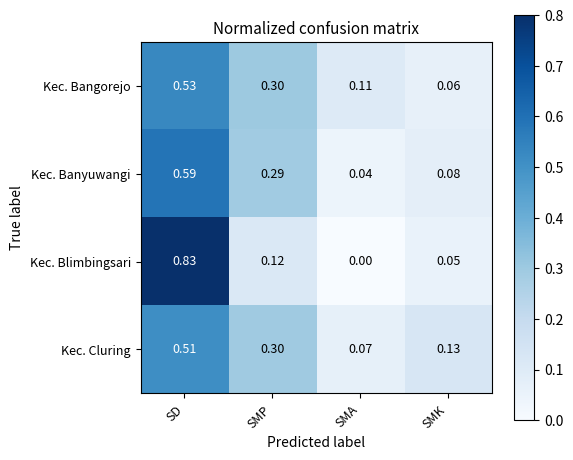

Rank the series at SD from lowest to highest value.

Kec. Cluring, Kec. Bangorejo, Kec. Banyuwangi, Kec. Blimbingsari